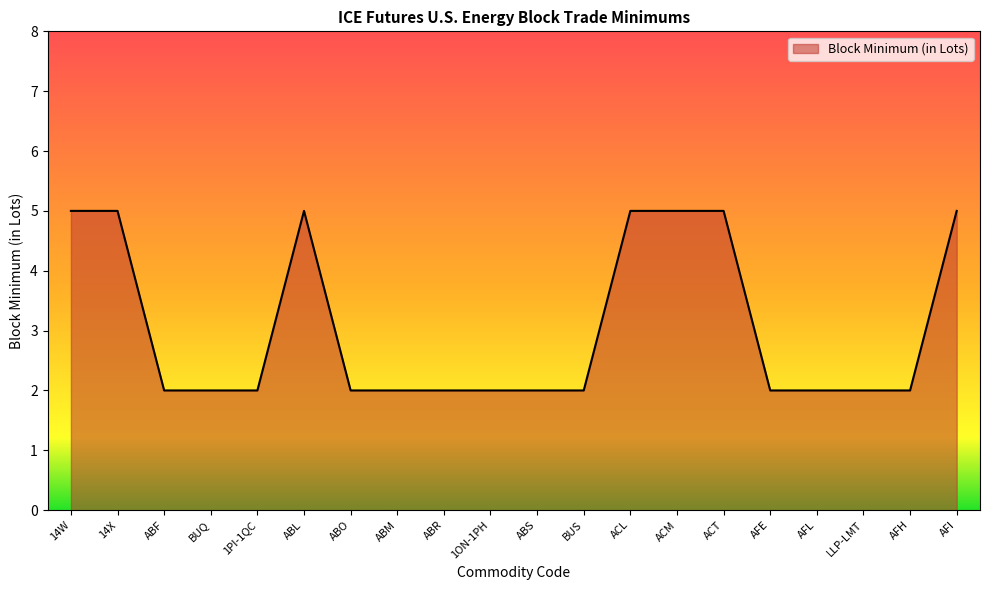

What position from the right is 1PI-1QC?

16